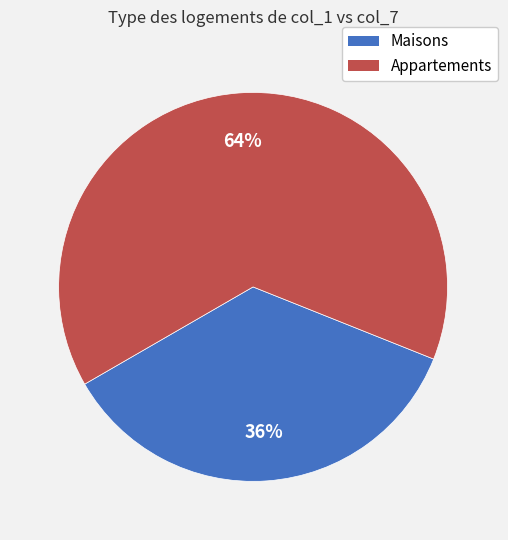

Does any single category account for the majority?

Yes